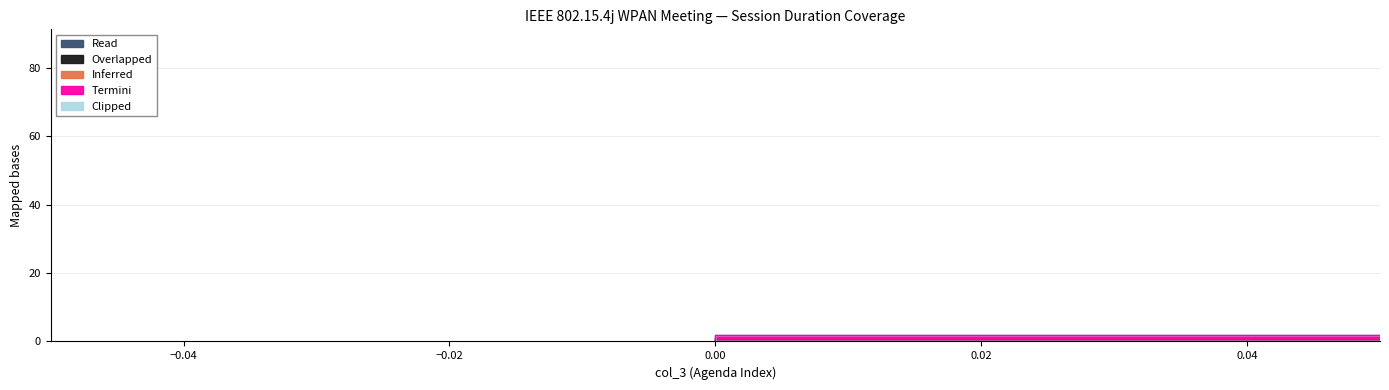

List the series in order of their peak value, highest first.

Read, Overlapped, Inferred, Termini, Clipped